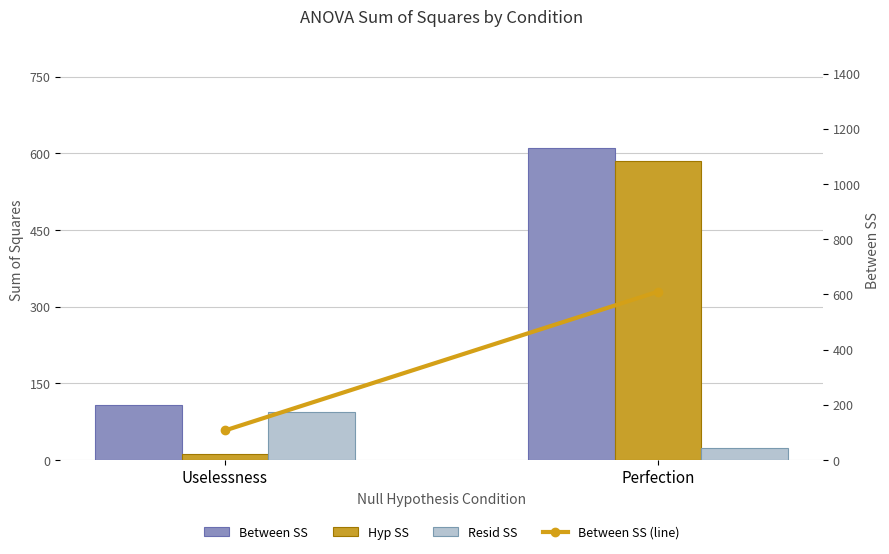

Does the chart contain stacked bars?

No